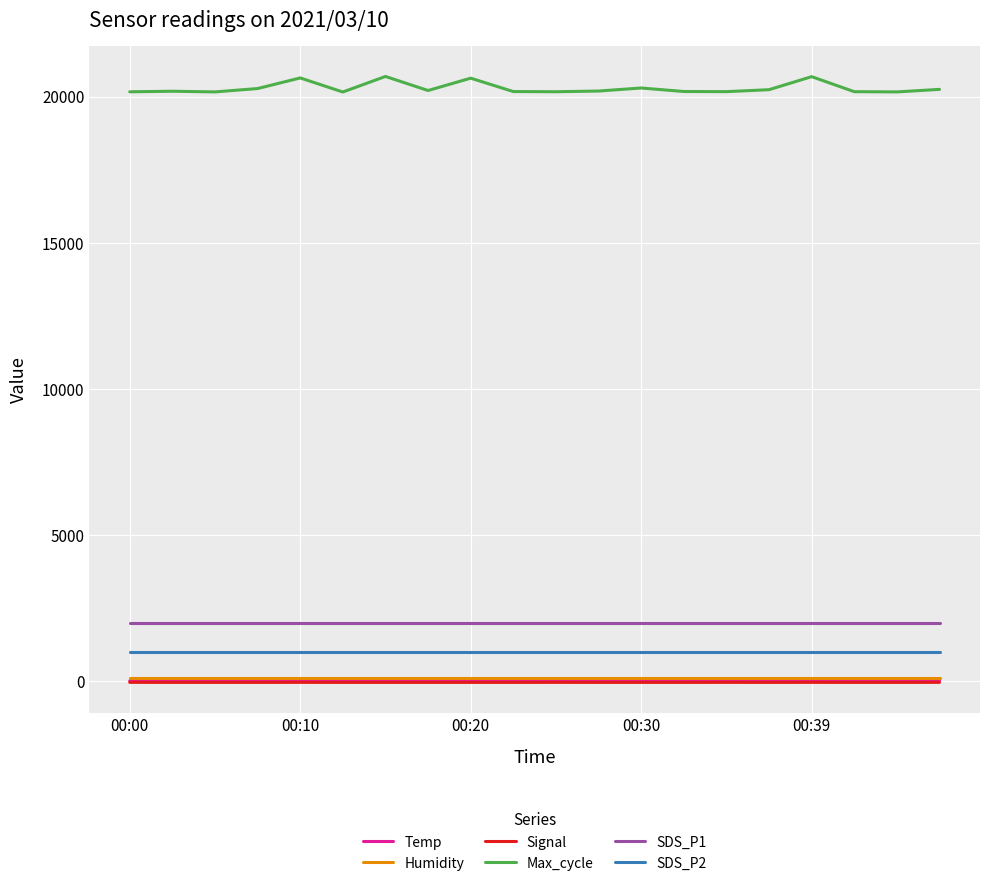

Which series has the largest range (max minus min)?

Max_cycle